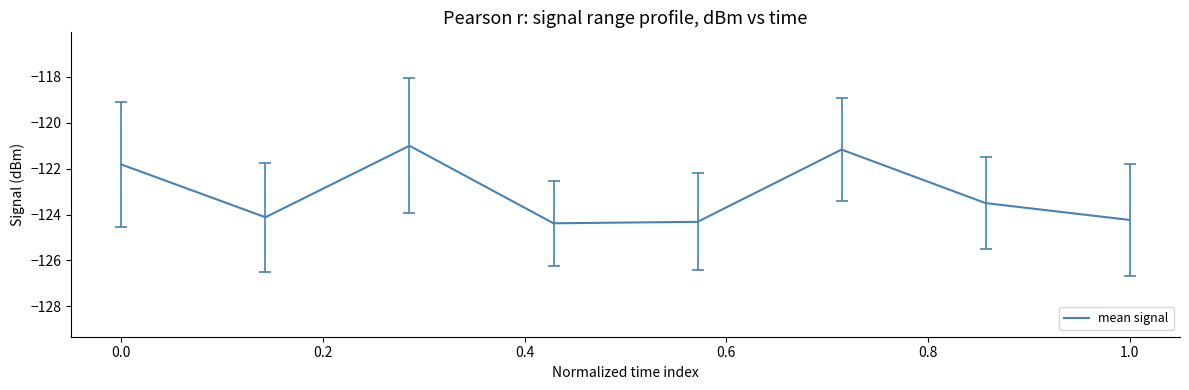

What is the minimum value shown in the chart?

-124.4